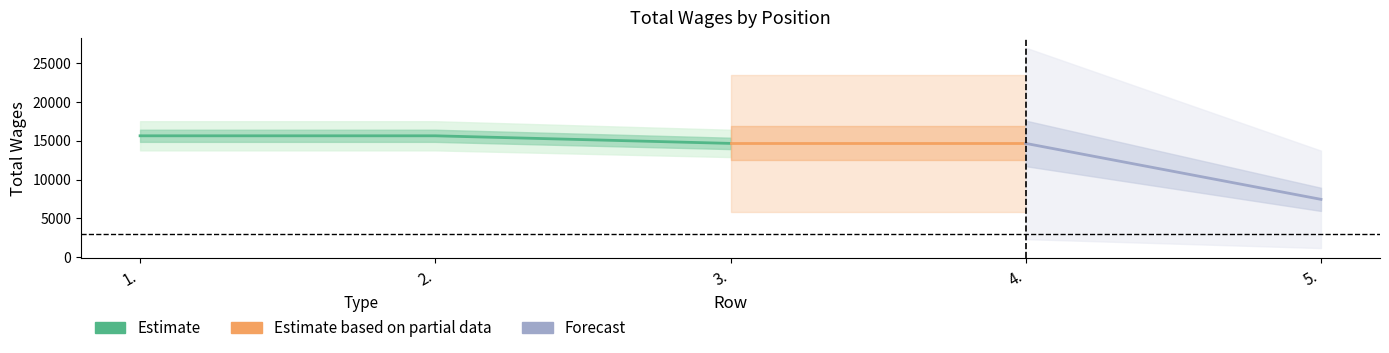

Which label corresponds to the largest value in the chart?

1.